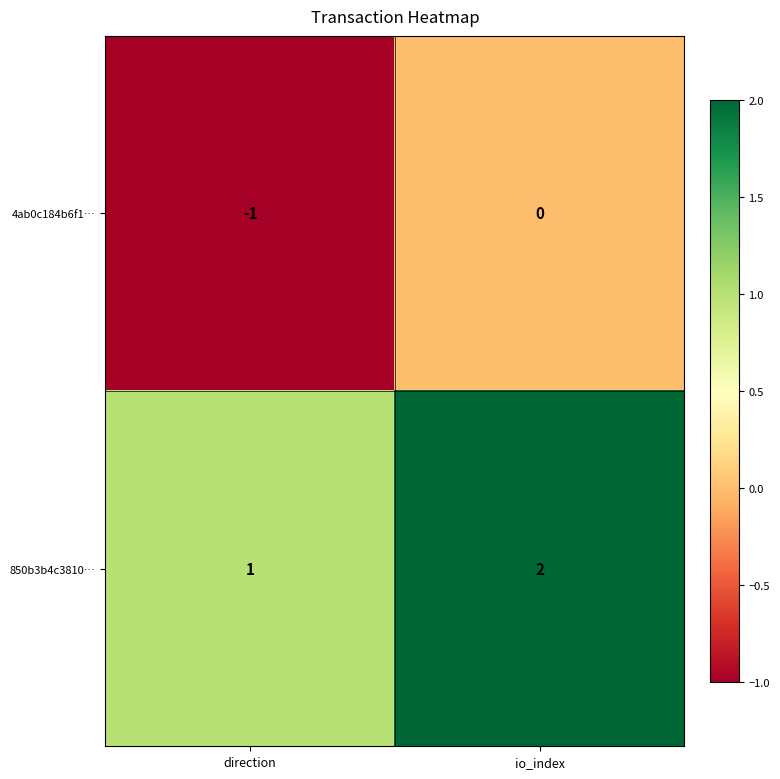

Reading left to right, what are all the values shown in this chart?

4ab0c184b6f1…: -1	0
850b3b4c3810…: 1	2